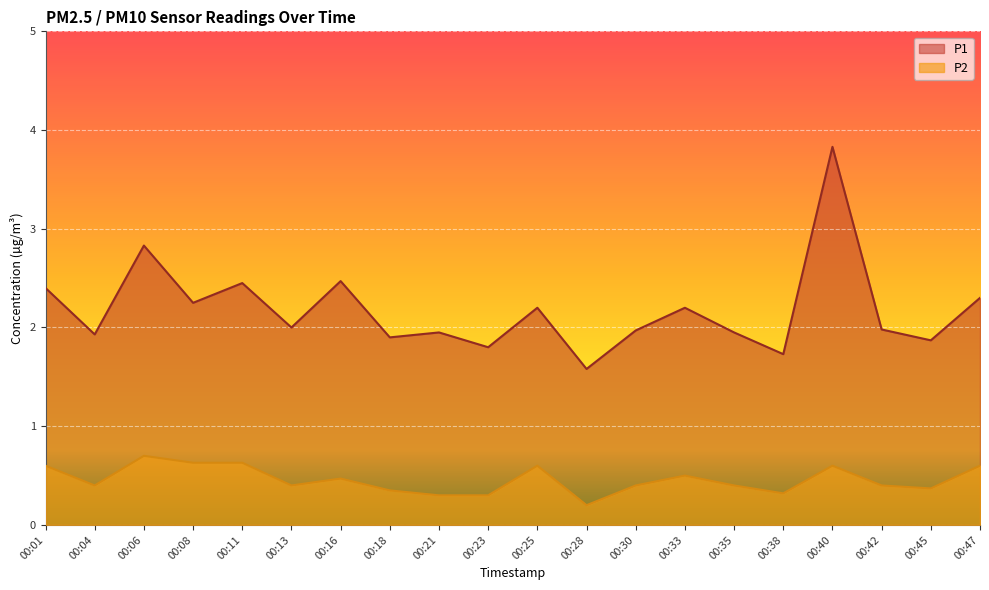

Between 00:08 and 00:30, which series saw the biggest shift?

P1